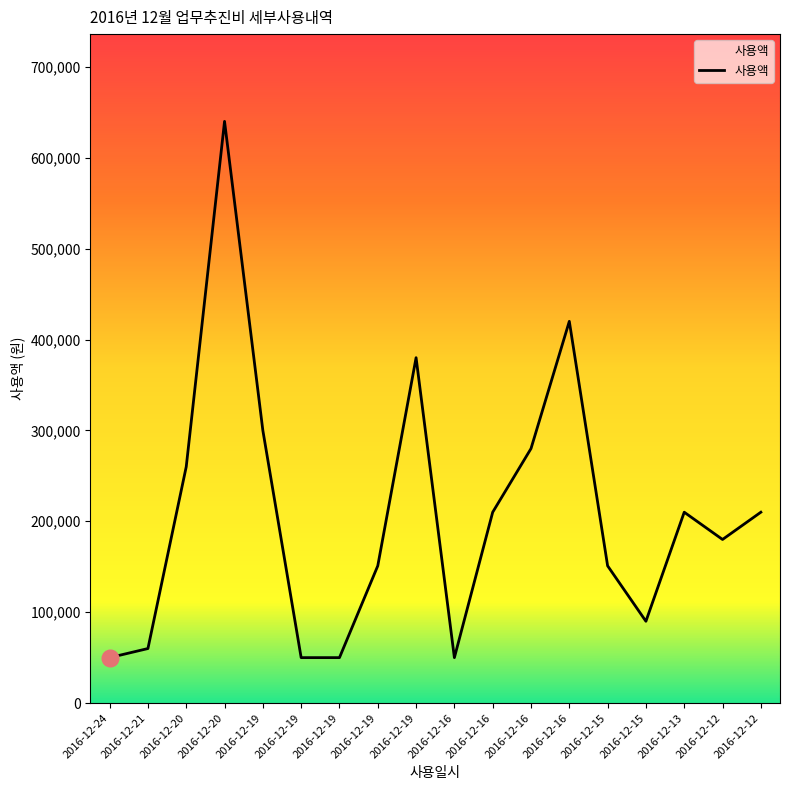

How many points are lower than both their immediate neighbors (excluding endpoints)?

3